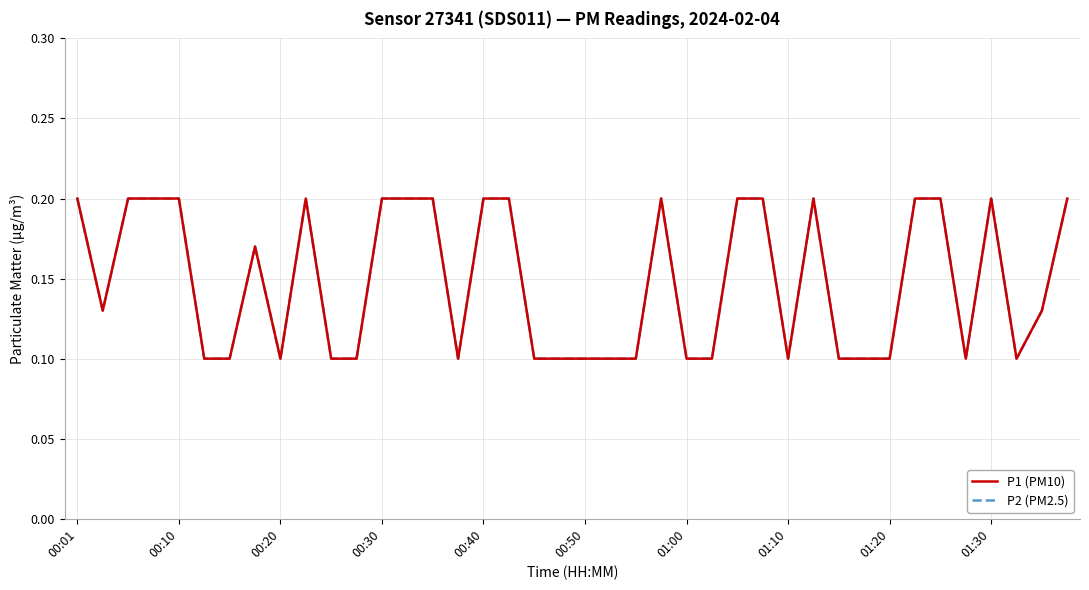

What is the value of the P1 (PM10) point at the 2nd from the left?

0.1